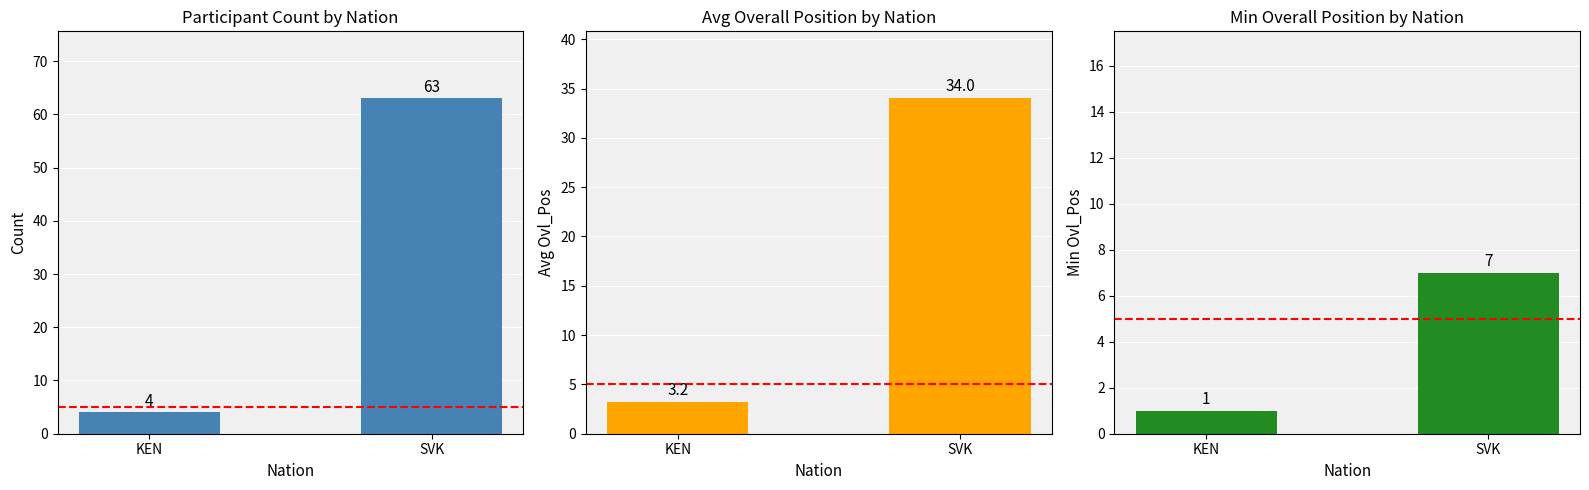

Are the bars grouped side by side (vs. stacked)?

Yes